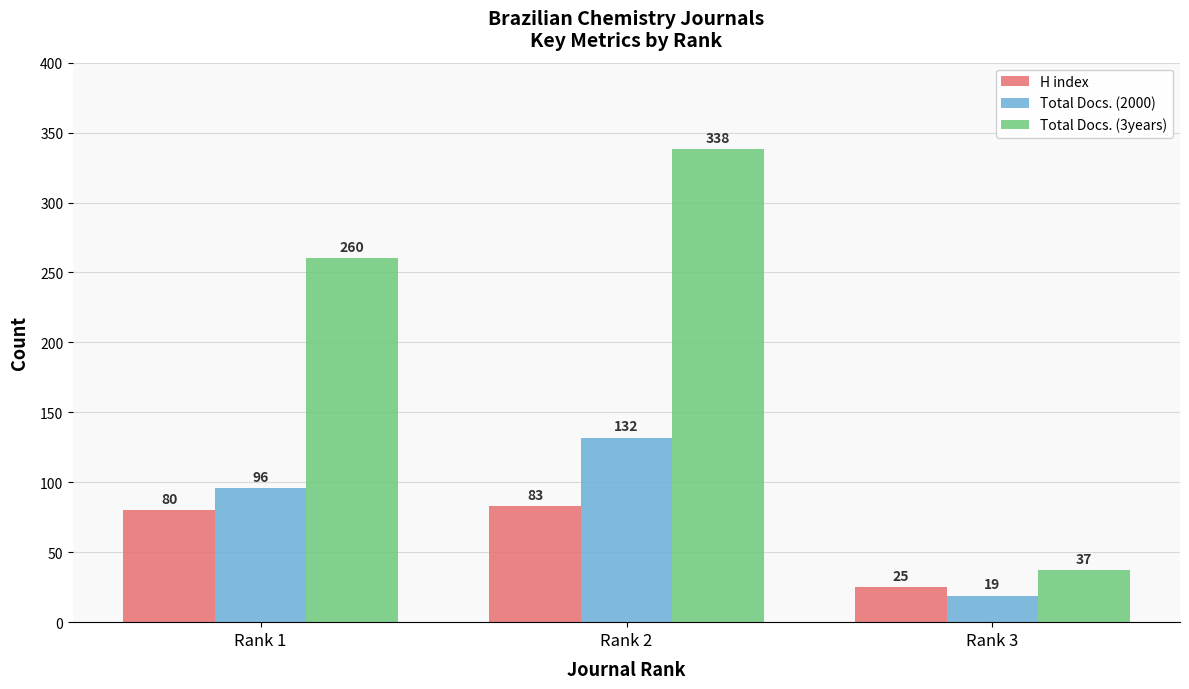

Where is Total Docs. (2000) nearest to the value 75?

Rank 1